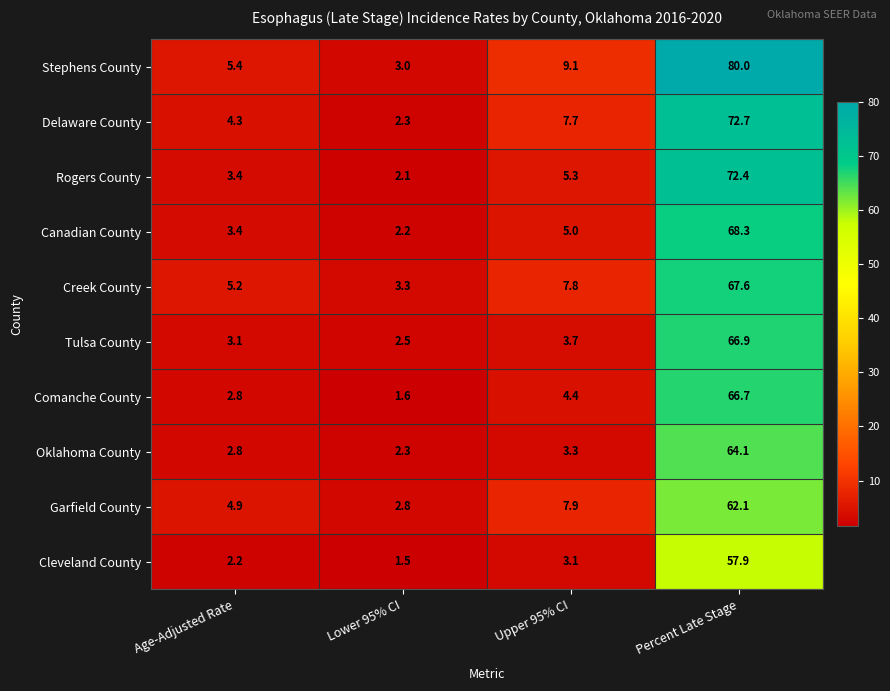

What is the sum of the Oklahoma County values at Upper 95% CI and Percent Late Stage?

67.4